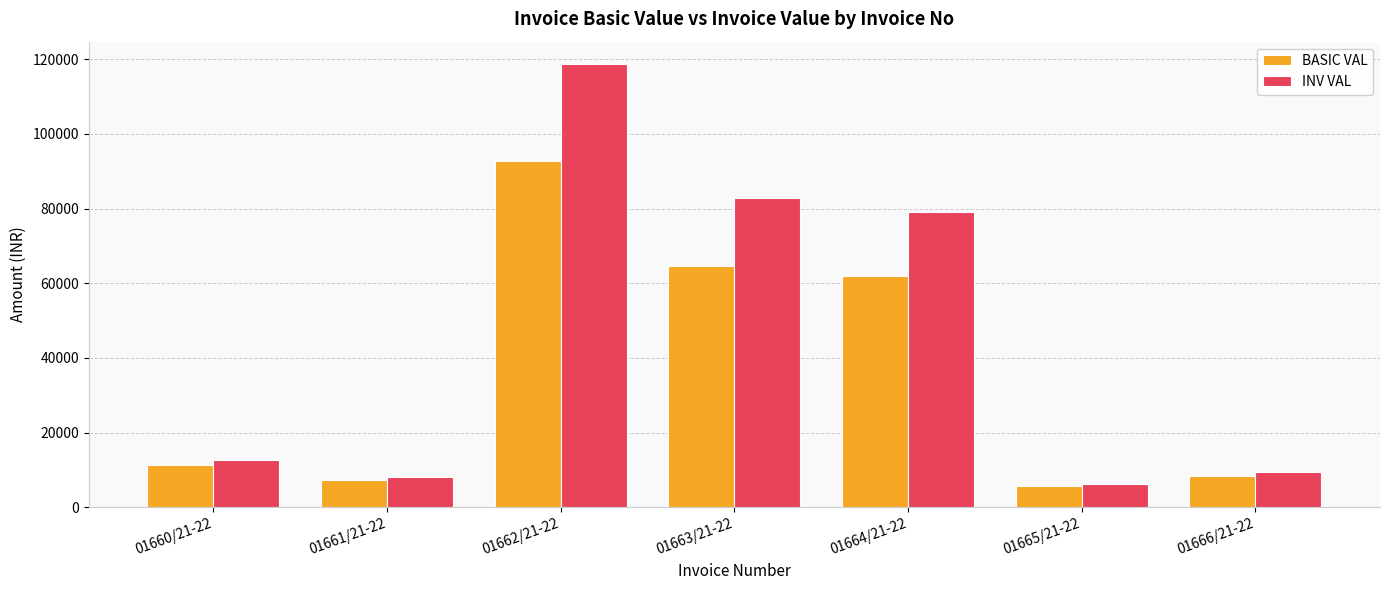

What is the value of the BASIC VAL bar at the 4th from the left?

64715.0